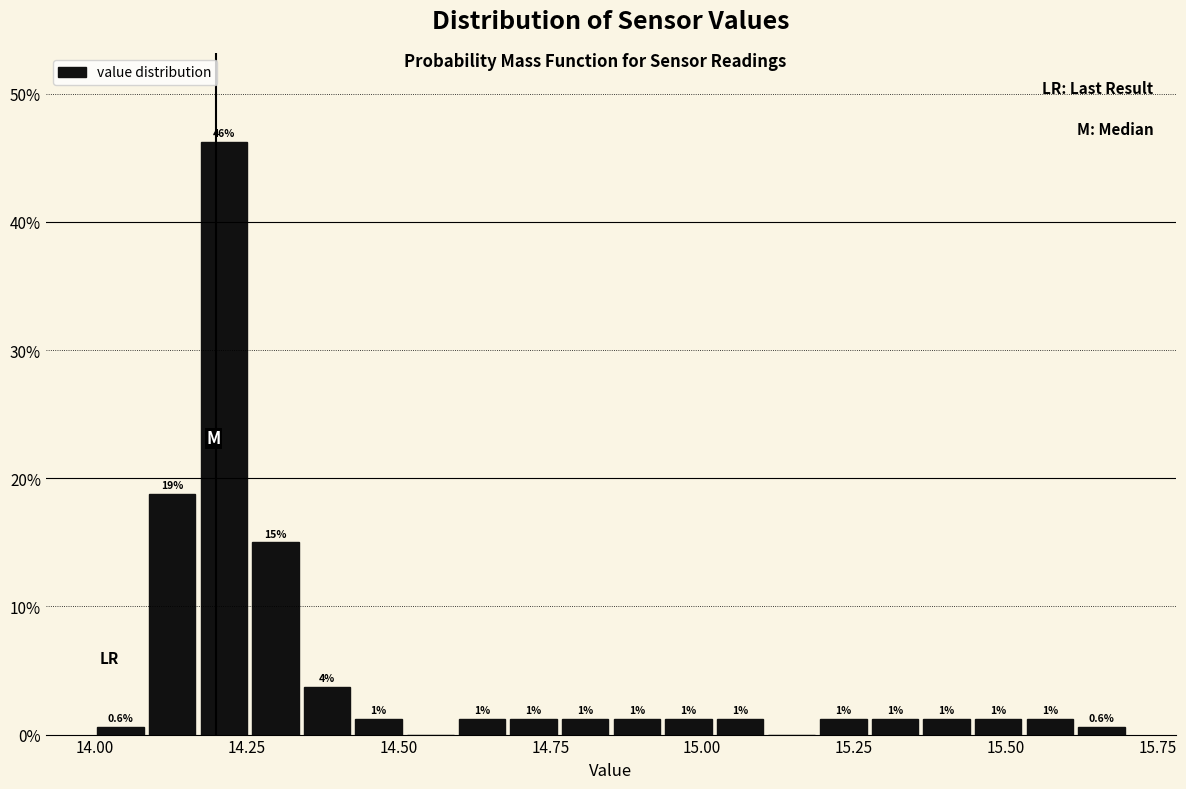

Read against the x-axis, roughly where is the centre of the tallest bar?

14.20